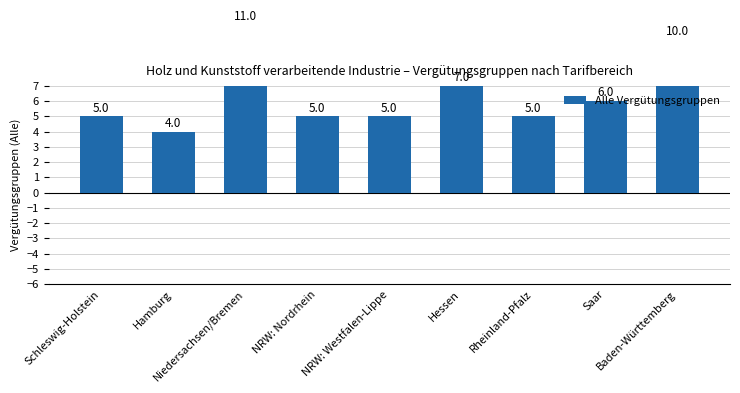

Are the bars grouped side by side (vs. stacked)?

No